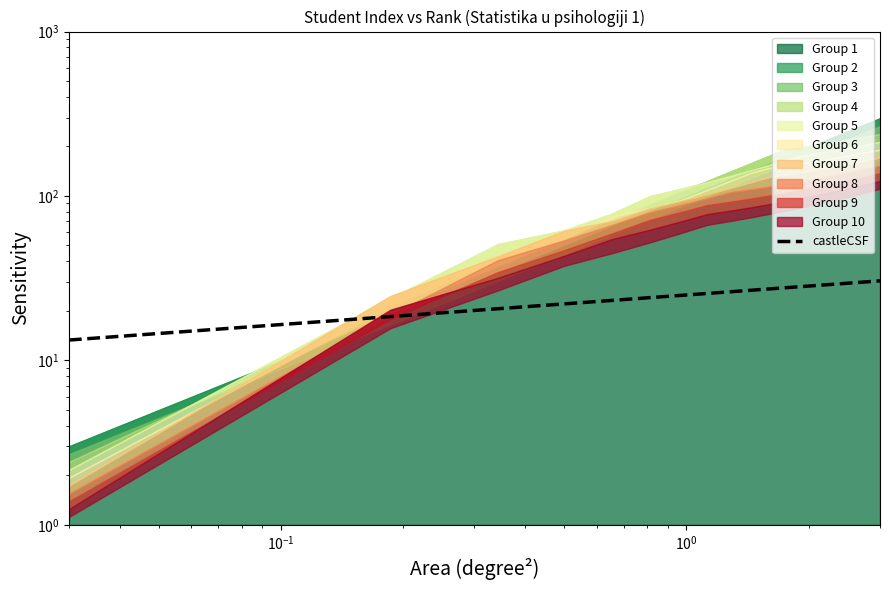

Is it true that the value at $\mathdefault{10^{-1}}$ is 11.4?

False